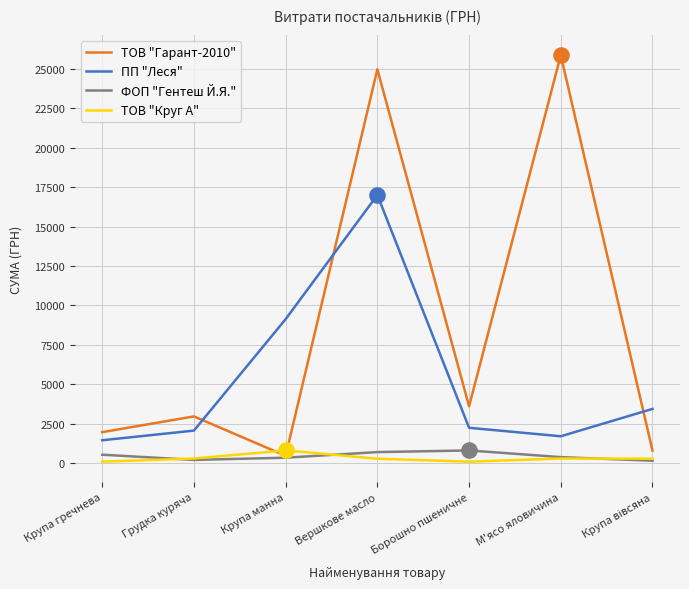

Is the value of ТОВ "Гарант-2010" at Грудка куряча greater than the value of ПП "Леся" at М'ясо яловичина?

Yes